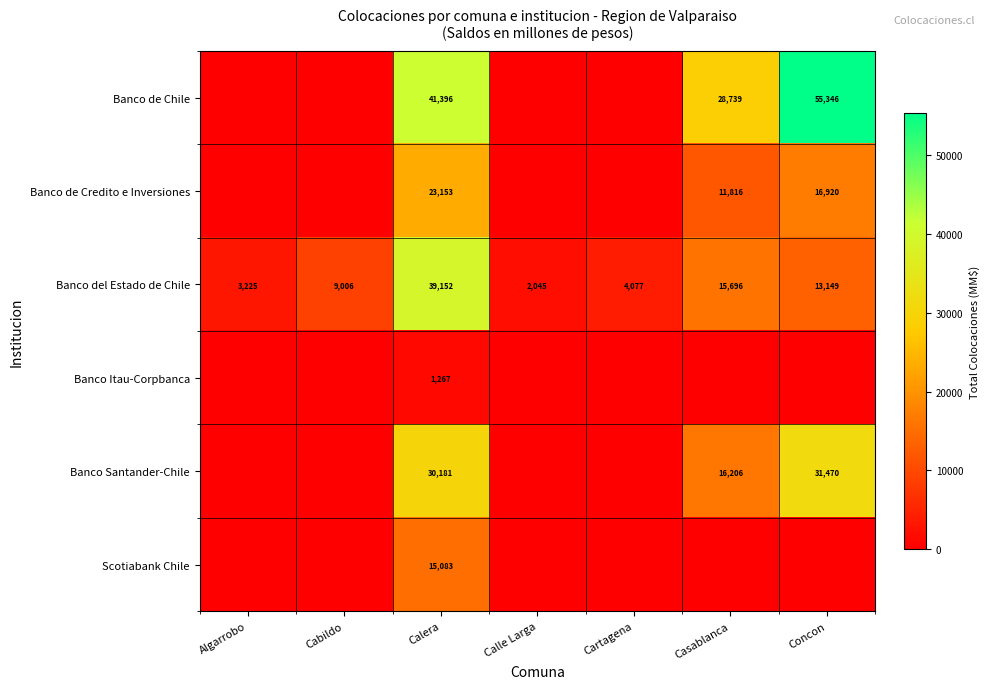

Rank the categories by Banco del Estado de Chile value from highest to lowest.

Calera, Casablanca, Concon, Cabildo, Cartagena, Algarrobo, Calle Larga